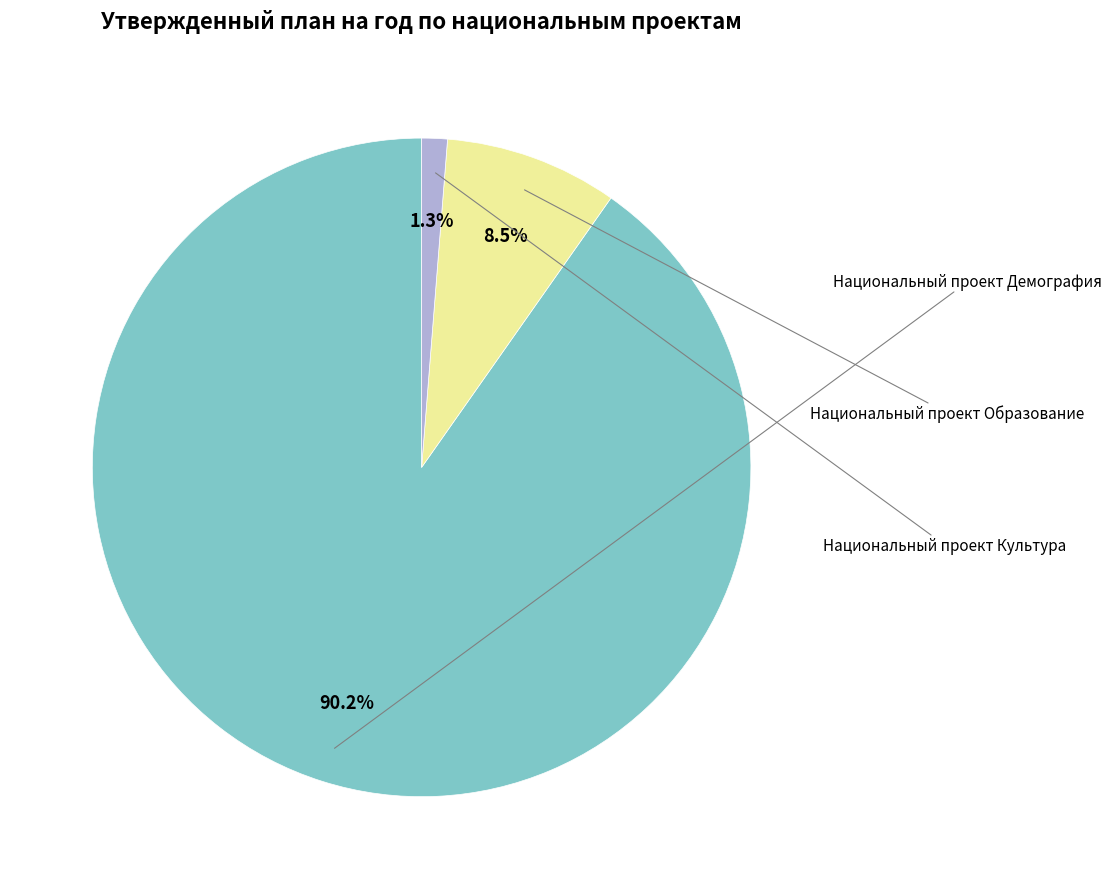

Is there any slice that represents more than half of the pie?

Yes